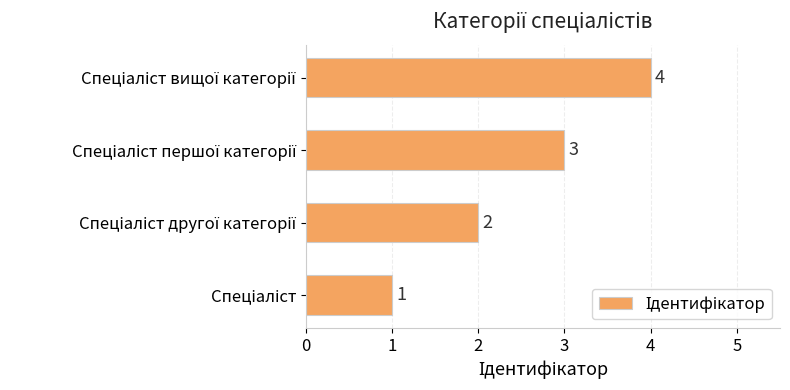

Count the values in the range 2 to 4.

3